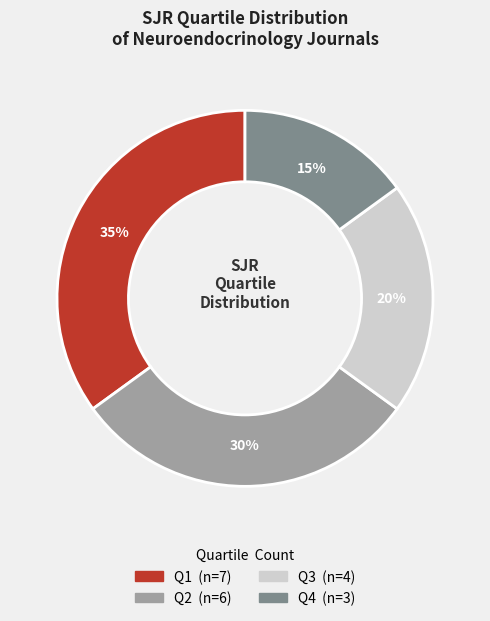

Does Q1 represent more than half of the total?

No